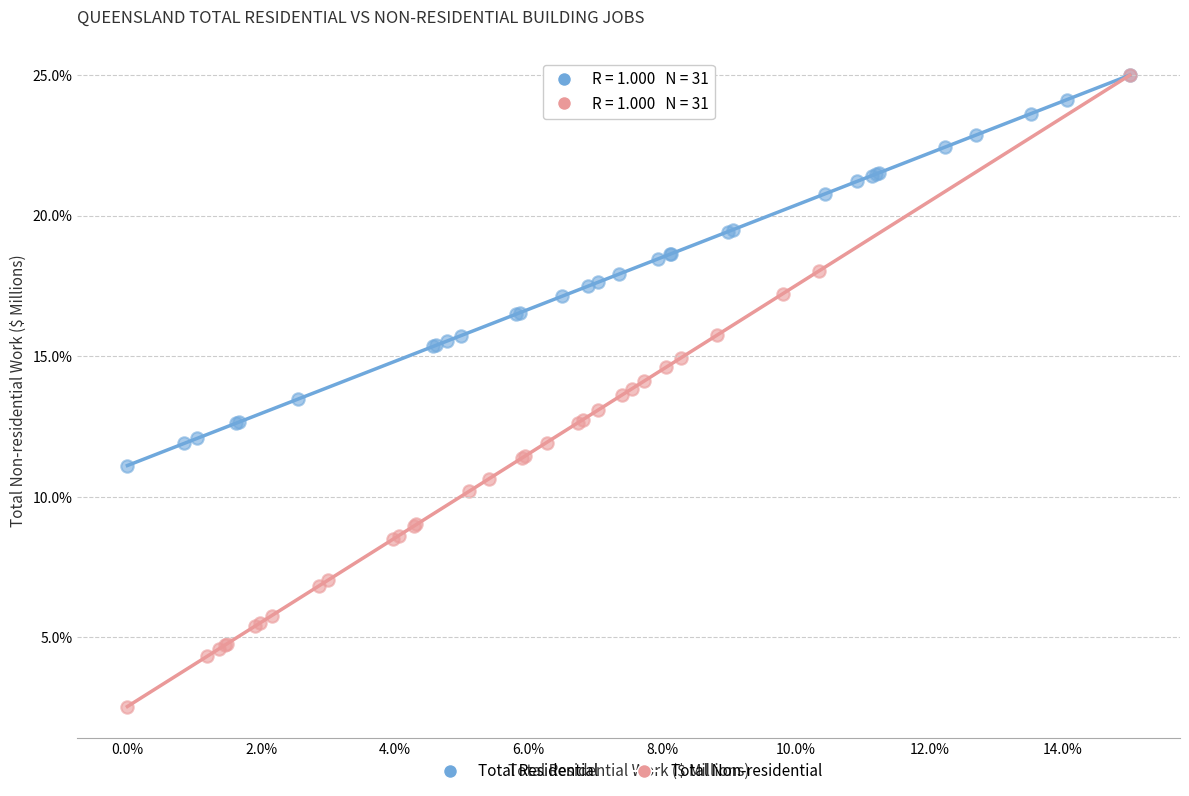

Which series reaches the minimum Y coordinate?

Total Non-residential